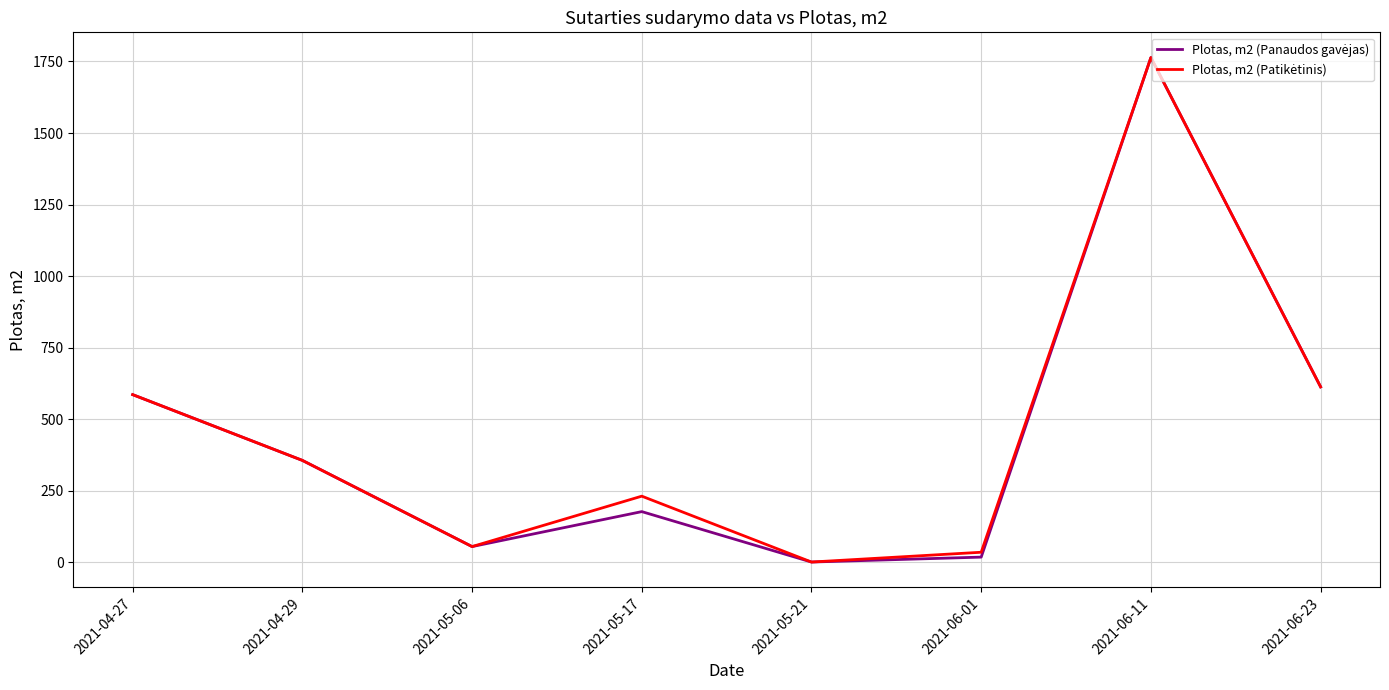

What position from the left is 2021-06-11?

7